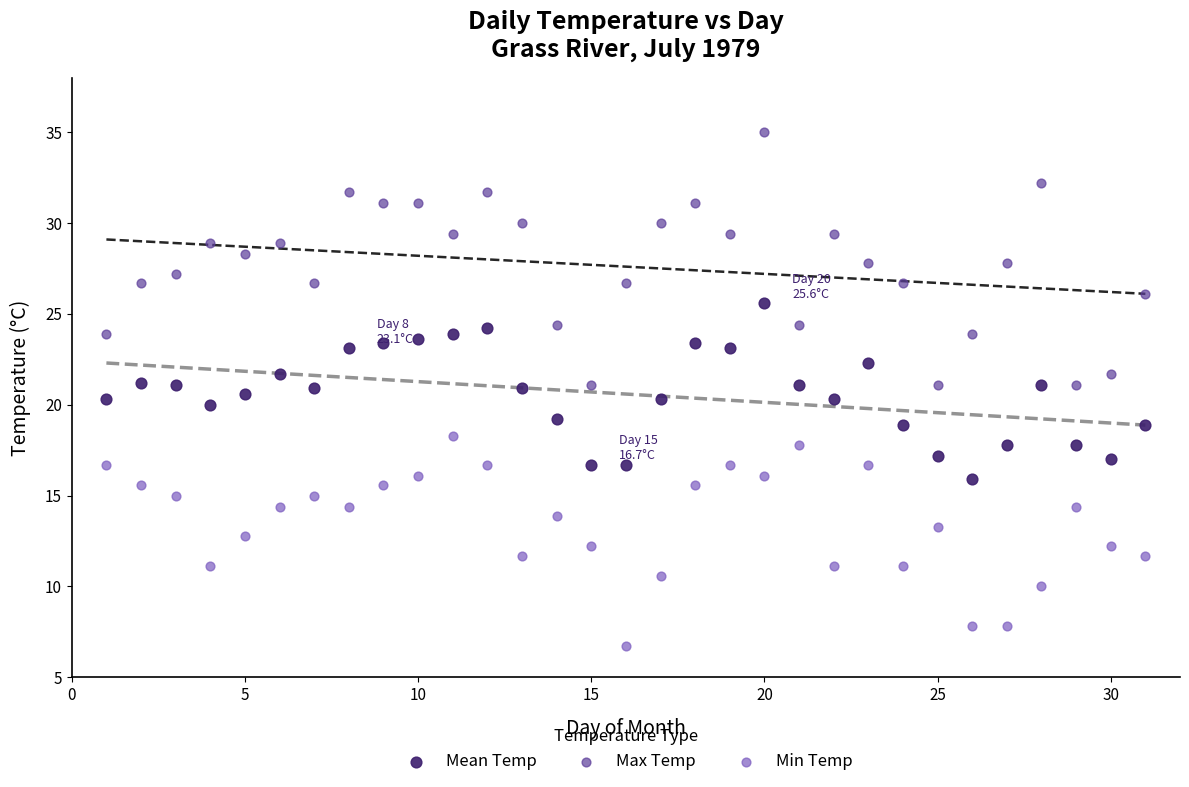

What are all the series names shown in the legend?

Mean Temp, Max Temp, Min Temp